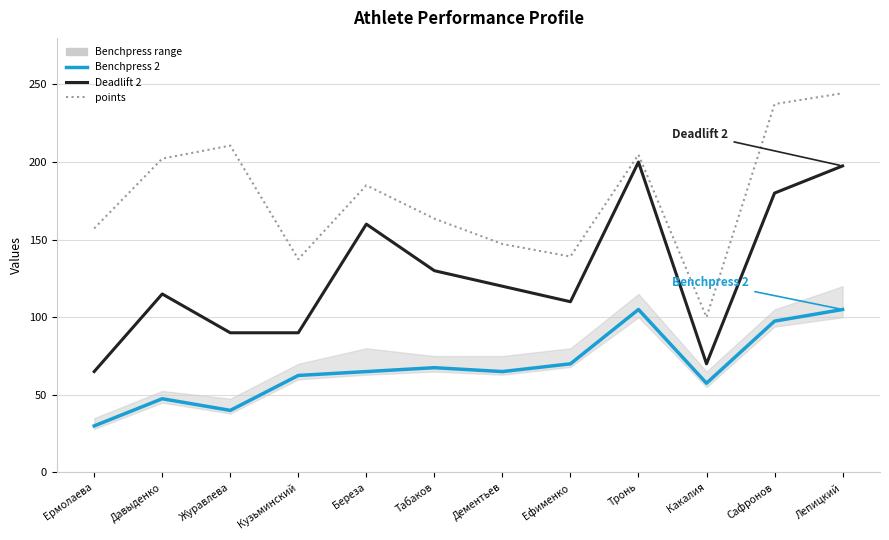

The Deadlift 2 series shows 278.2 at Береза. True or false?

False